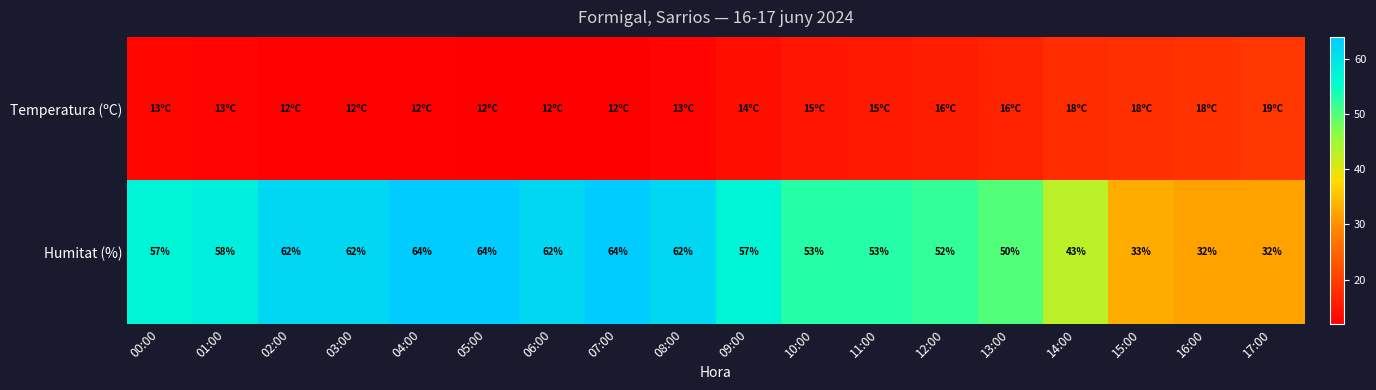

Between 00:00 and 03:00, which is larger?

00:00